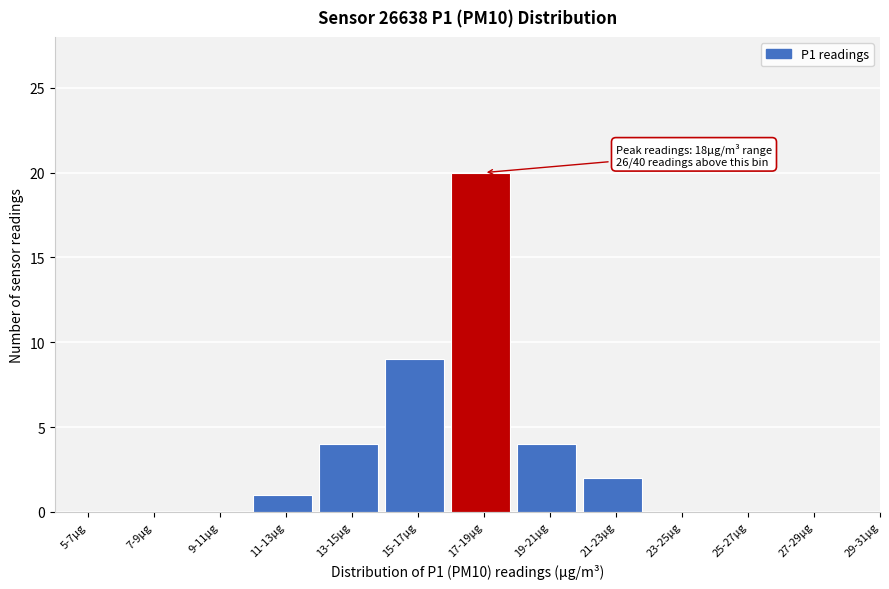

Reading left to right, extract all data points from this chart.

5-7µg=0	7-9µg=0	9-11µg=0	11-13µg=1	13-15µg=4	15-17µg=9	17-19µg=20	19-21µg=4	21-23µg=2	23-25µg=0	25-27µg=0	27-29µg=0	29-31µg=0